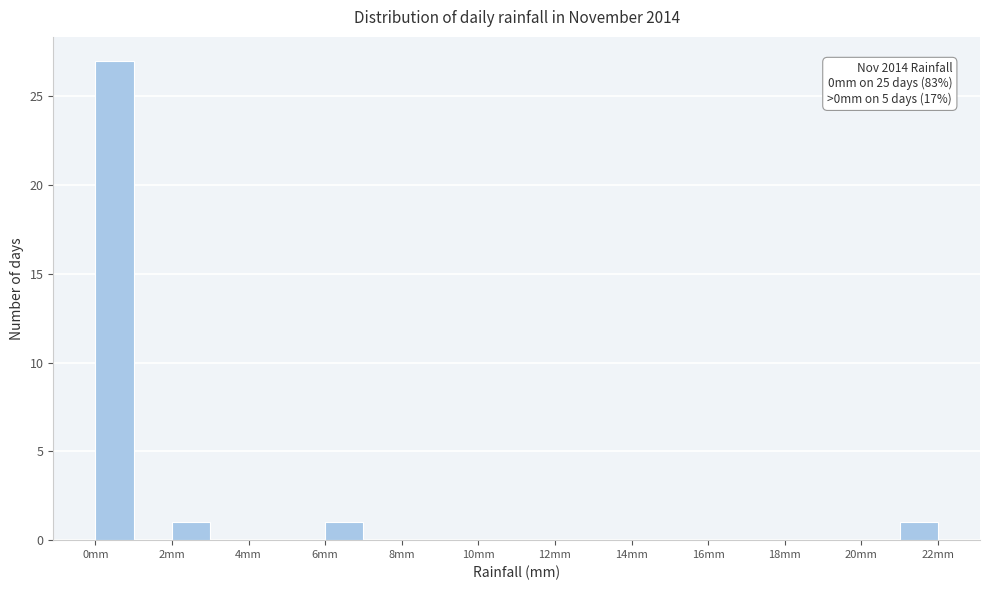

Which range on the x-axis has the tallest bar?

0 to 1